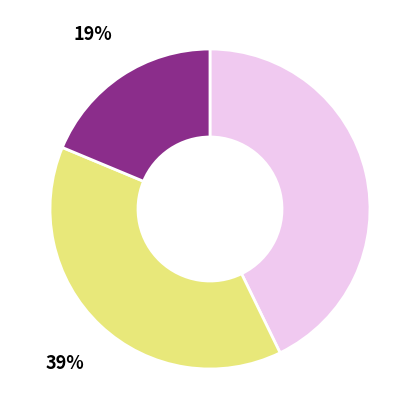

Does any single category account for the majority?

No